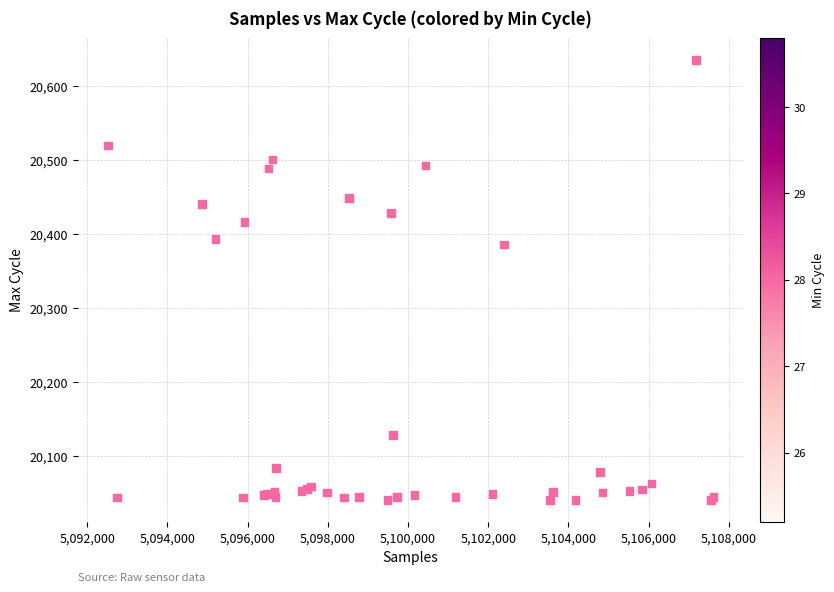

What Y value in the scatter plot is closest to 20337?

20385